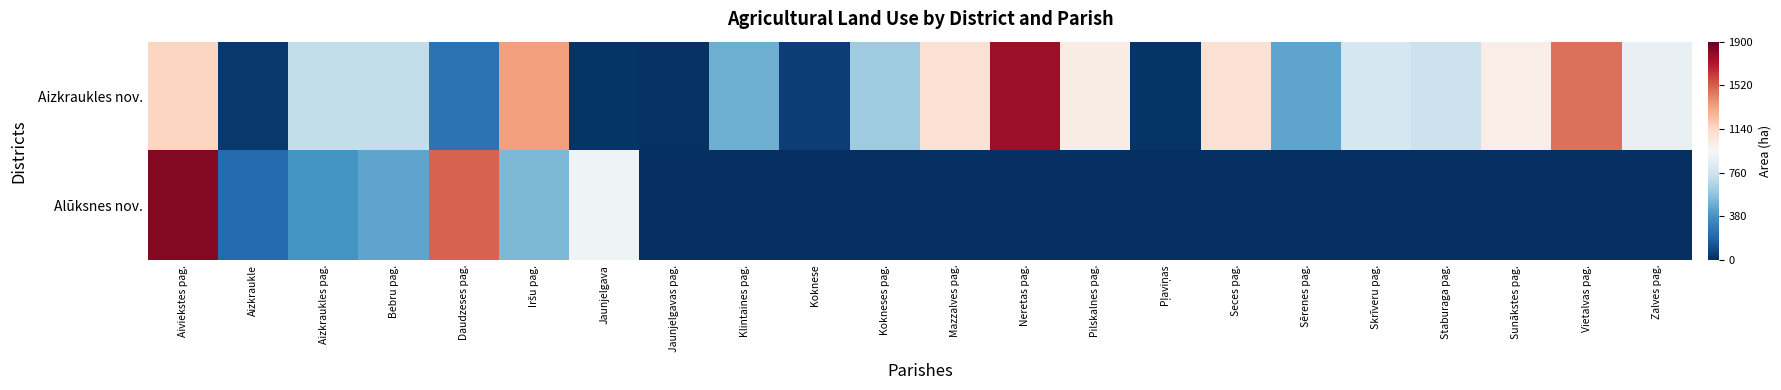

At which category is the sum across all series the highest?

Aiviekstes pag.